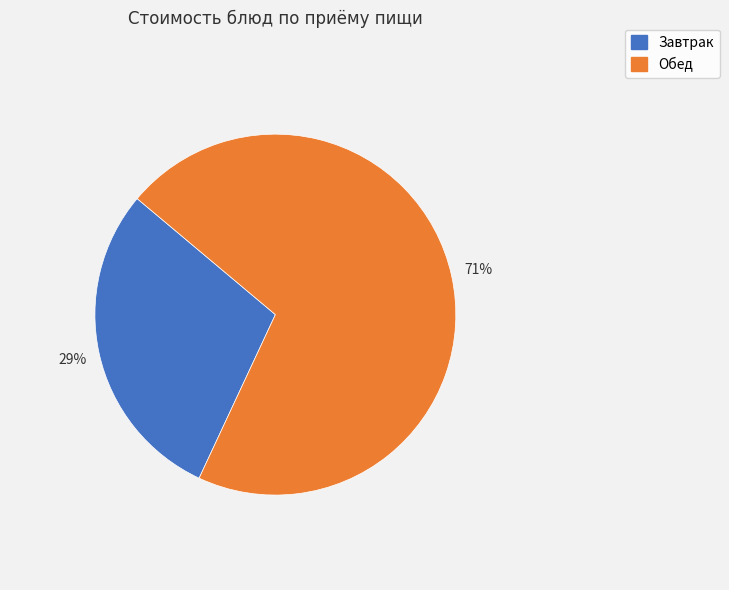

What percentage is the Обед slice, to the nearest percent?

71%